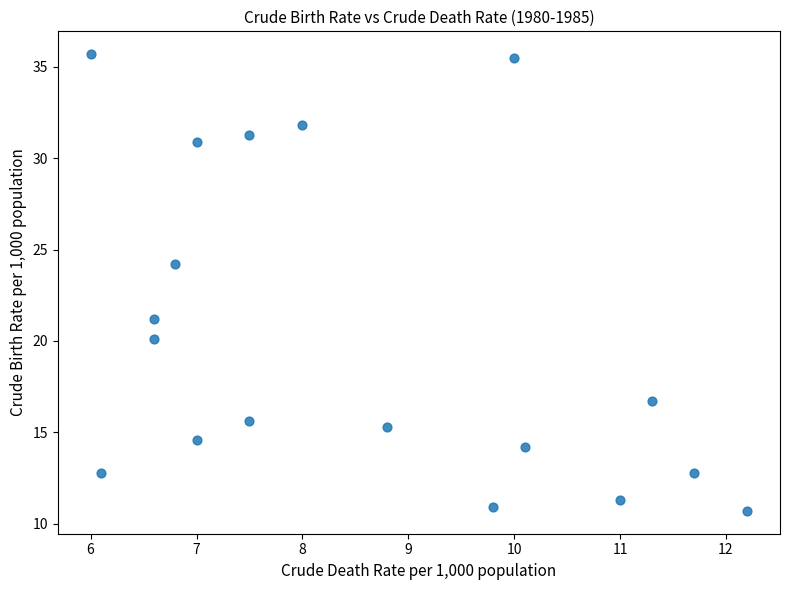

What is the range of Y values (max minus min)?

25.0